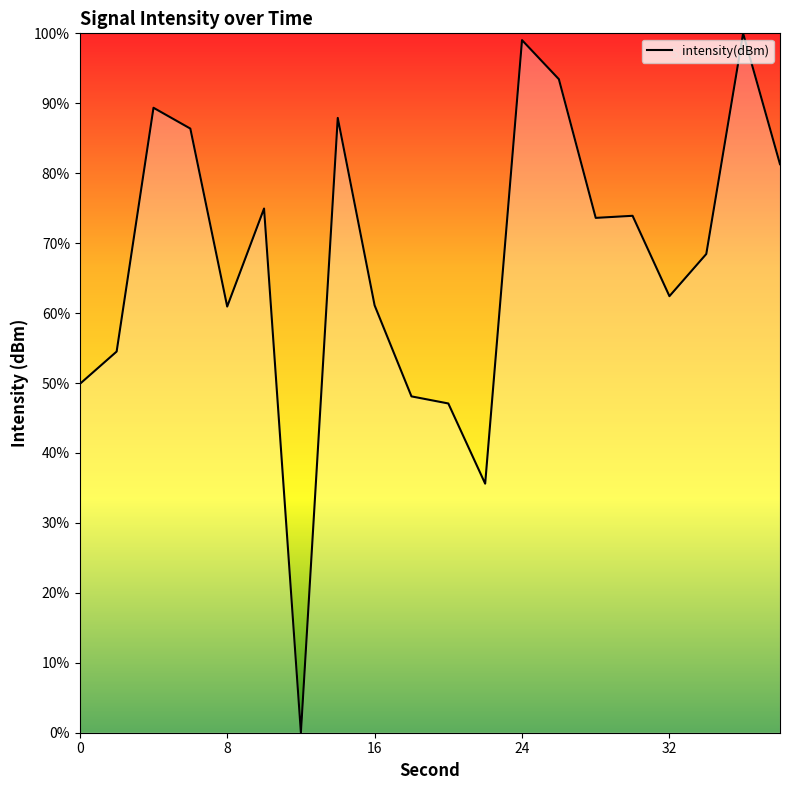

How many values are above zero?

19